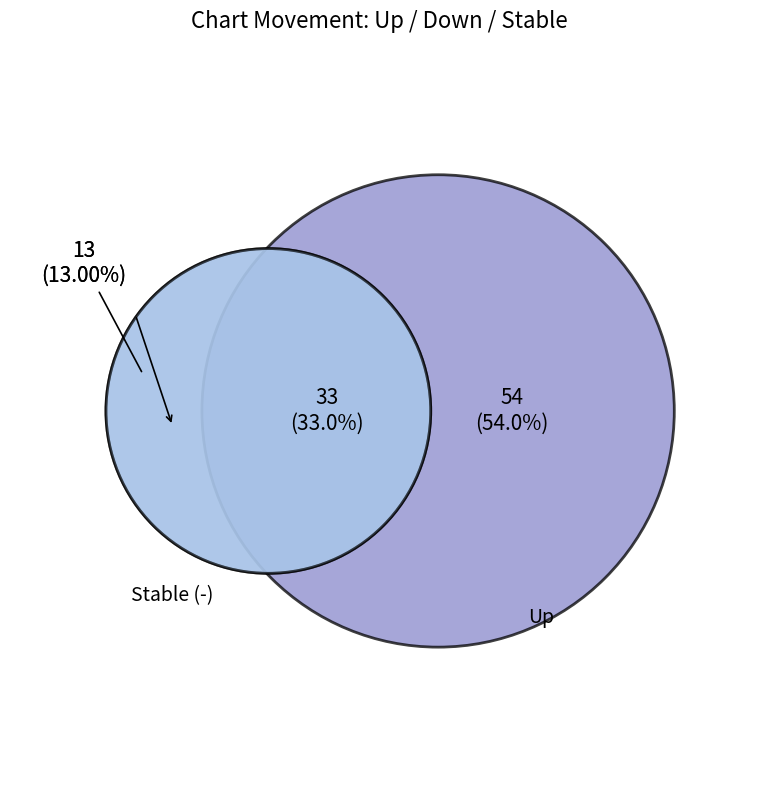

Is there any slice that represents more than half of the pie?

Yes